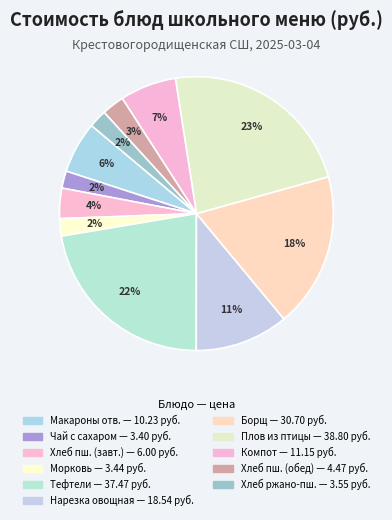

How many slices are in this pie chart?

11